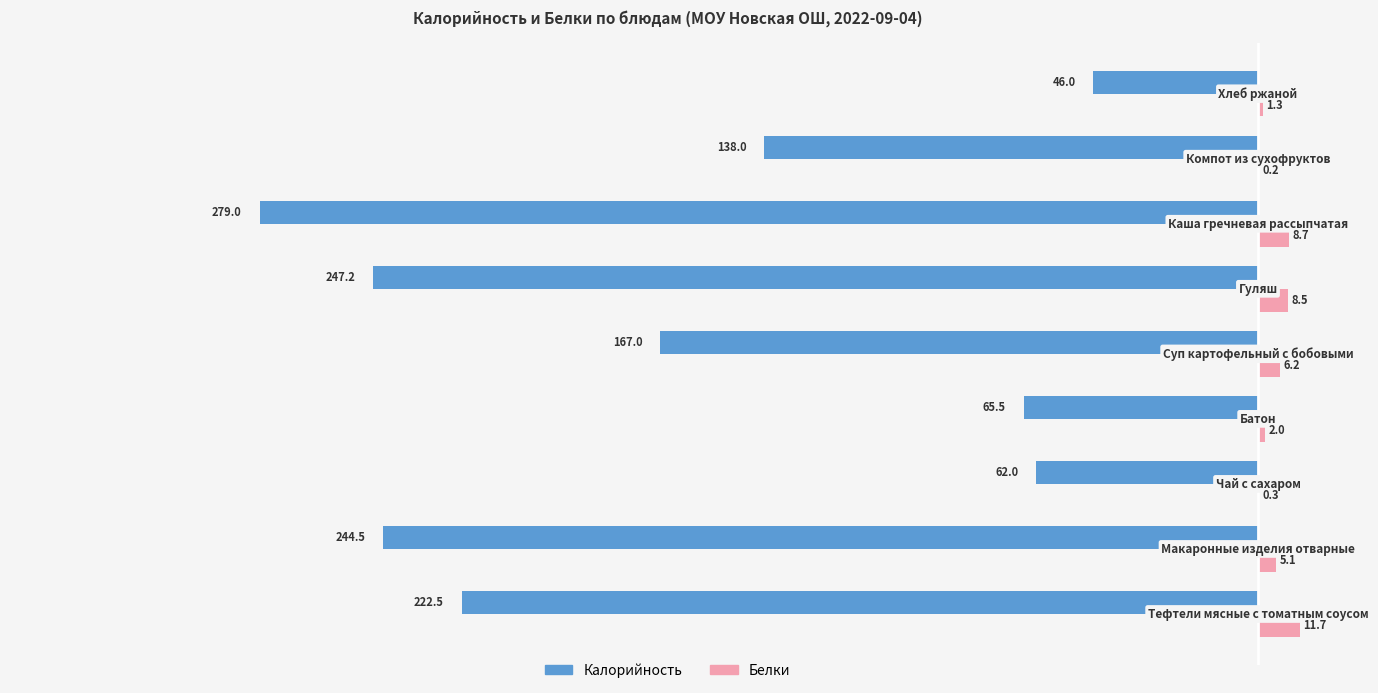

What is the maximum value shown in the chart?

11.7